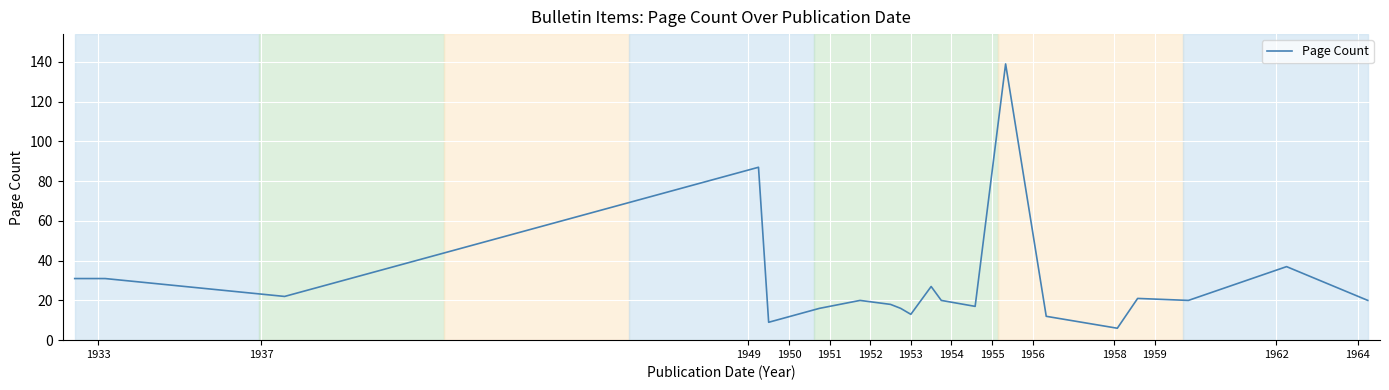

What is the minimum value shown in the chart?

6